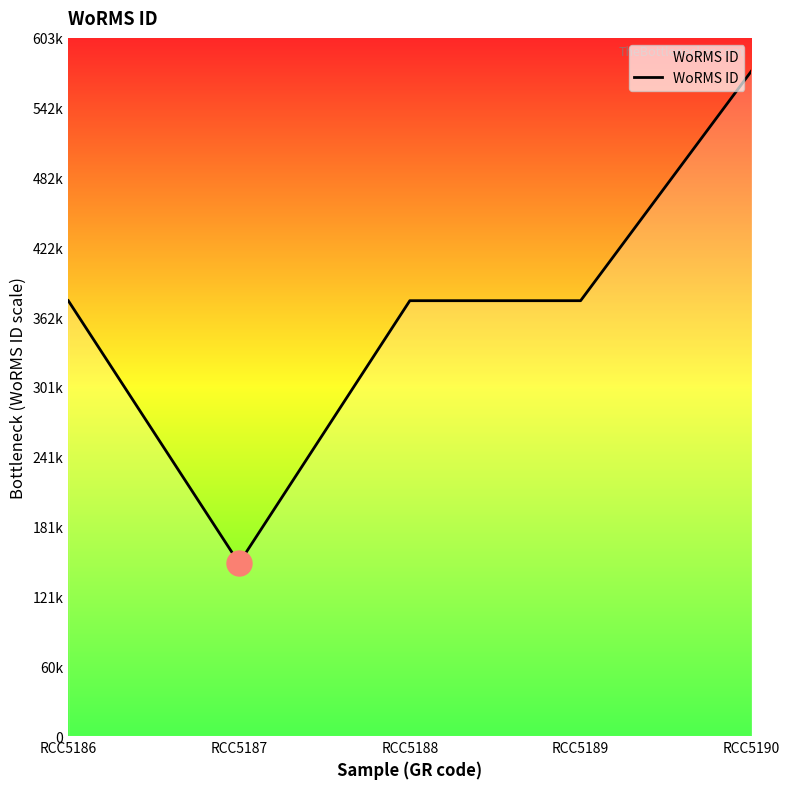

What is the value of the 1st point from the left?

375881